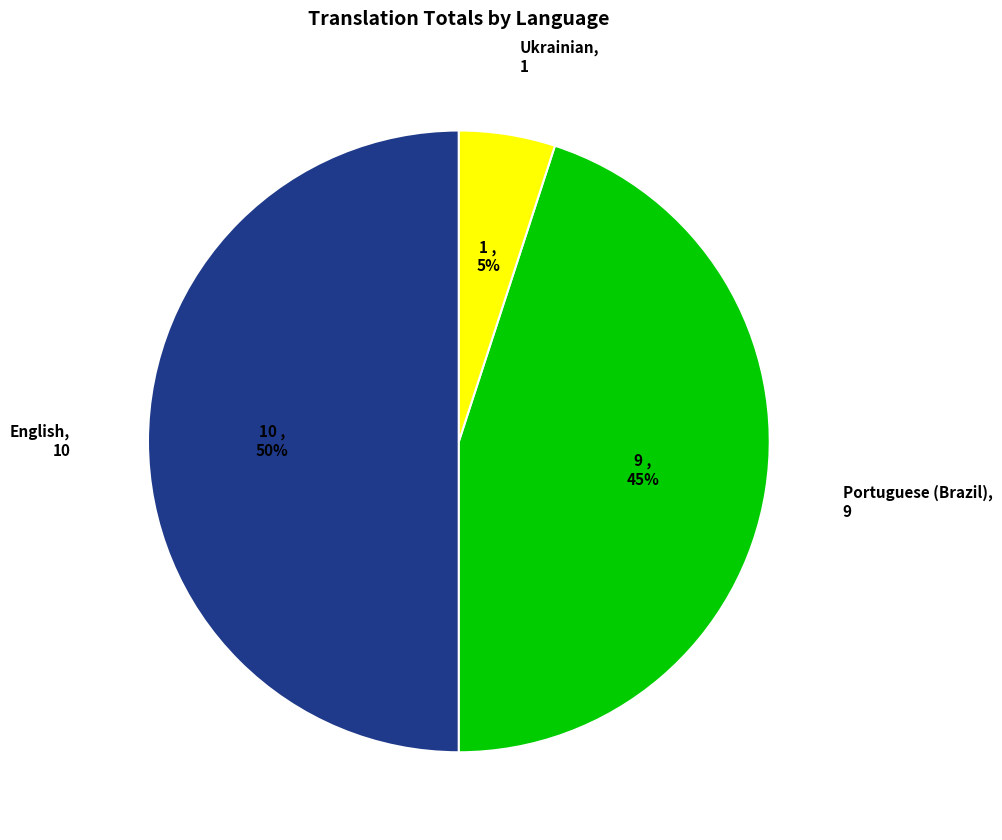

Does Portuguese (Brazil) represent more than half of the total?

No